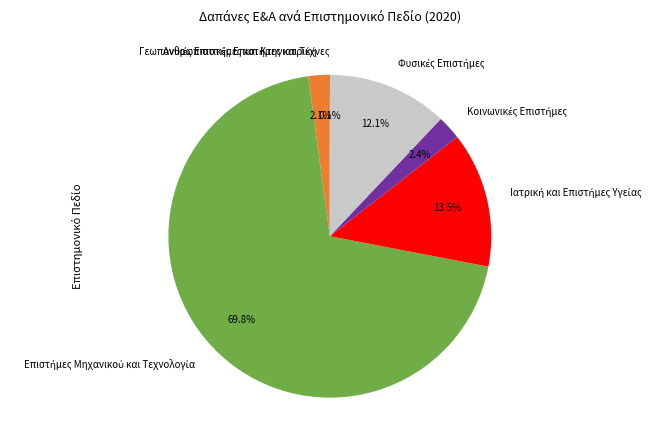

Does any single category account for the majority?

Yes